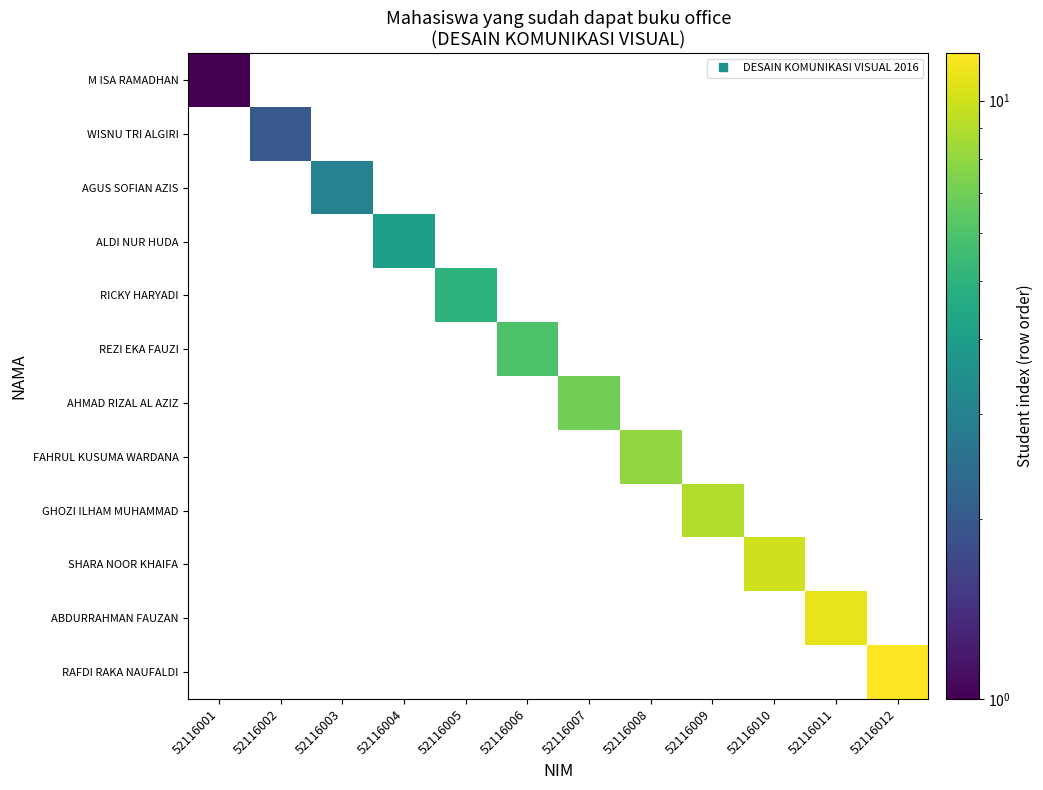

How many values in M ISA RAMADHAN are above zero?

1